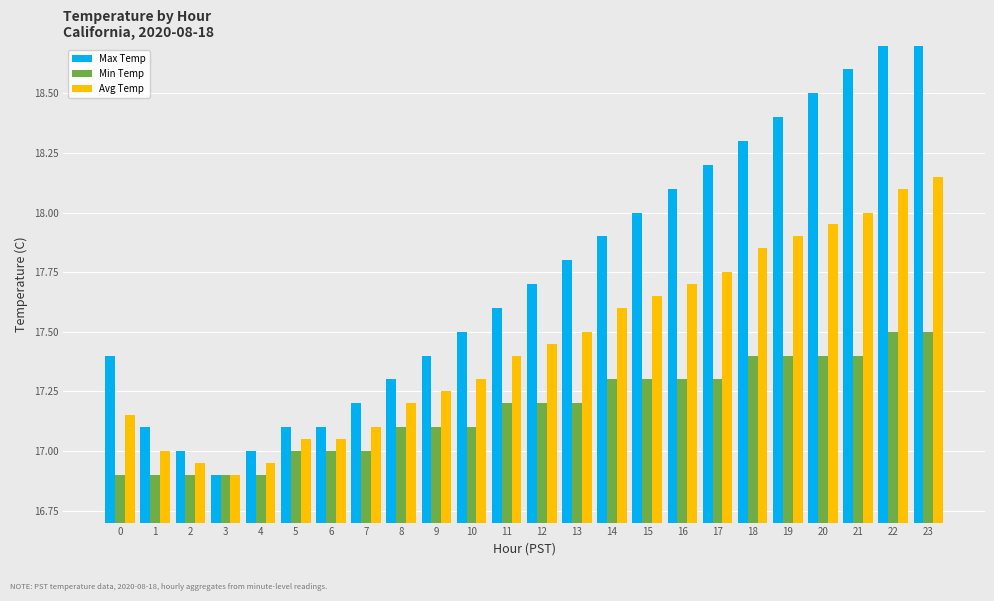

How many data points does each series have?

24